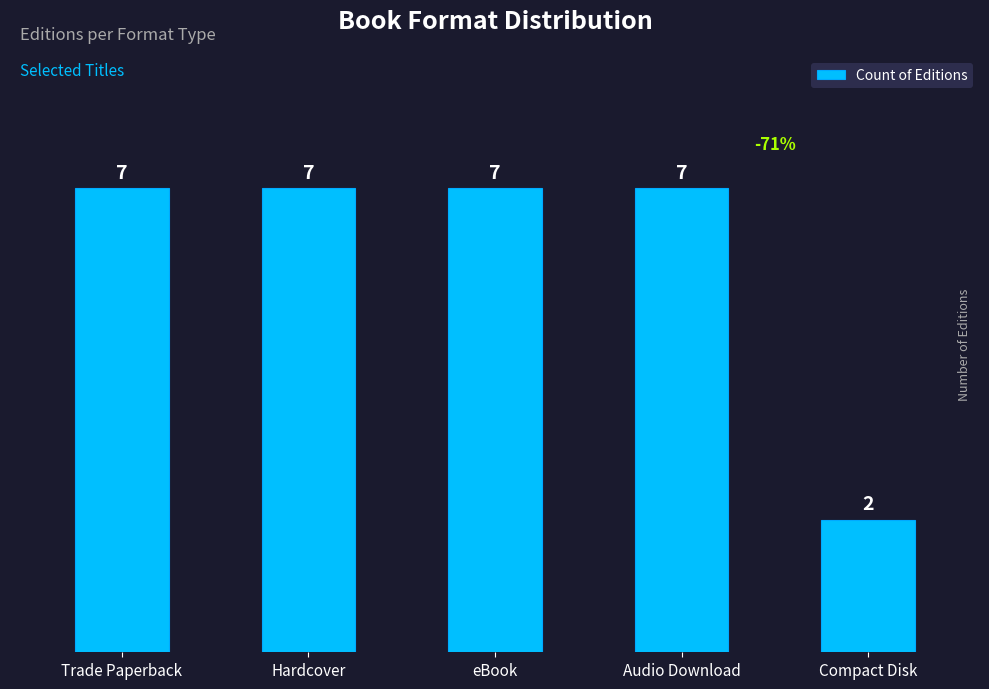

How many data points are less than 7?

1